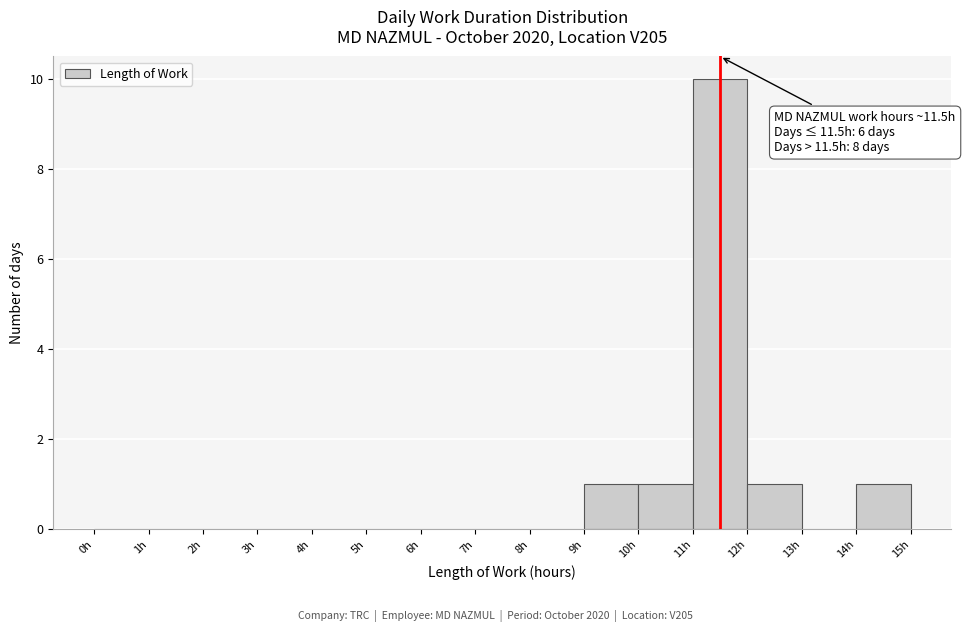

Over which range of the x-axis is the bar tallest?

11 to 12